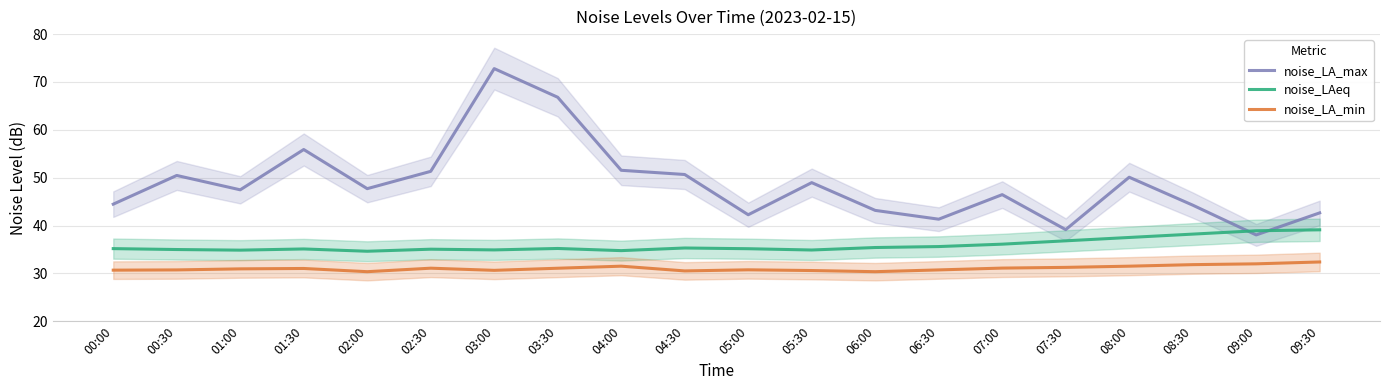

The noise_LA_max series shows 38.0 at 09:00. True or false?

True